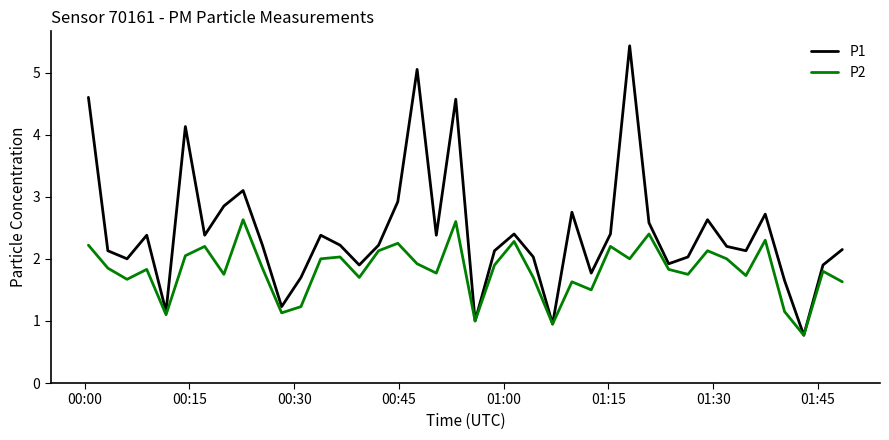

What are all the series names shown in the legend?

P1, P2